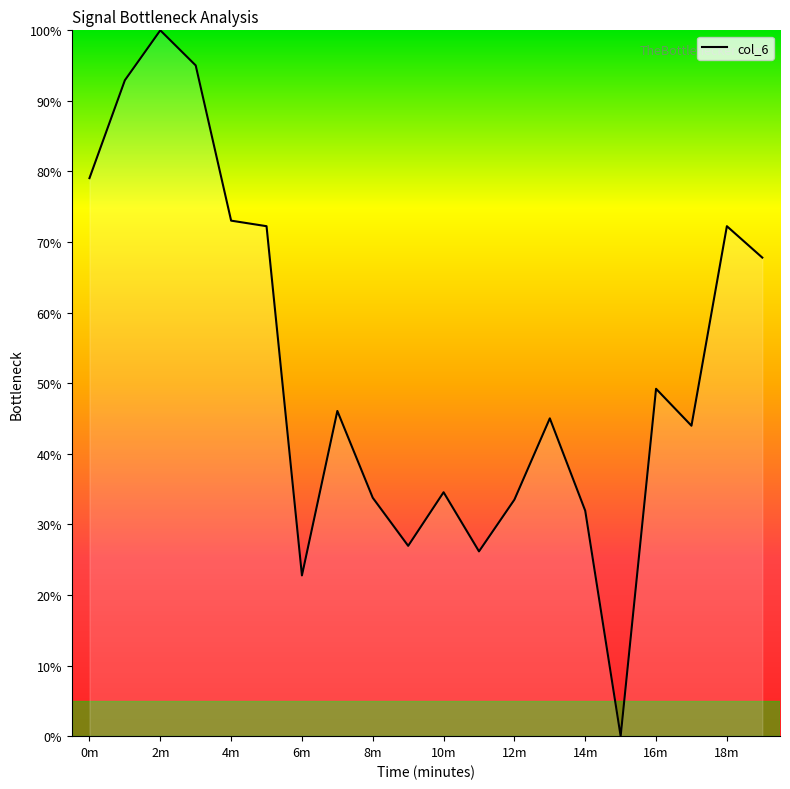

What is the greatest value displayed?

100.0